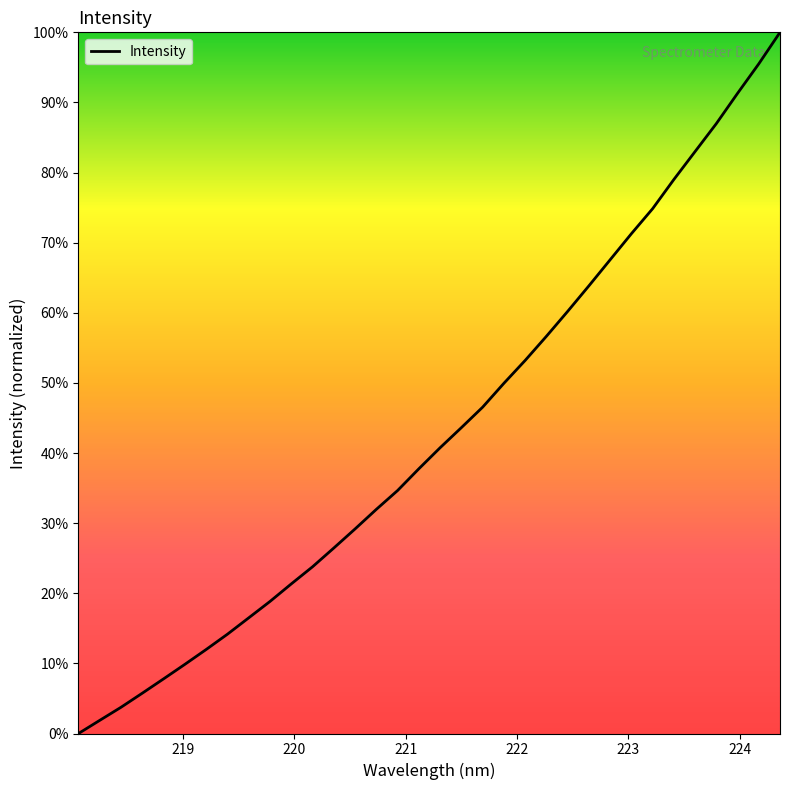

What is the average value?

42.9